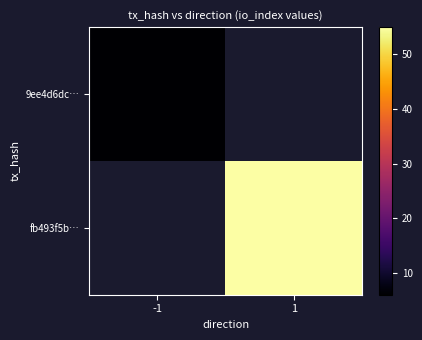

Is the value of 9ee4d6dc… at -1 greater than the value of fb493f5b… at -1?

No